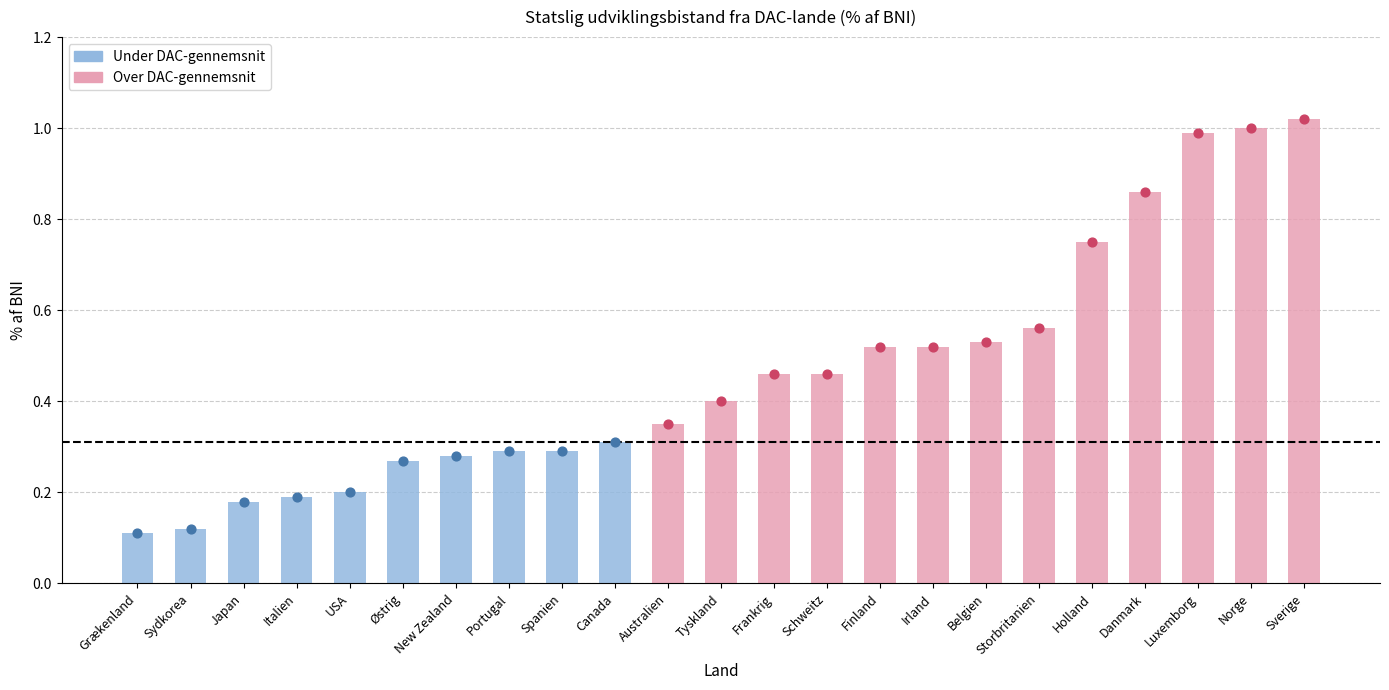

What is the change in value from Australien to Holland?

+0.4